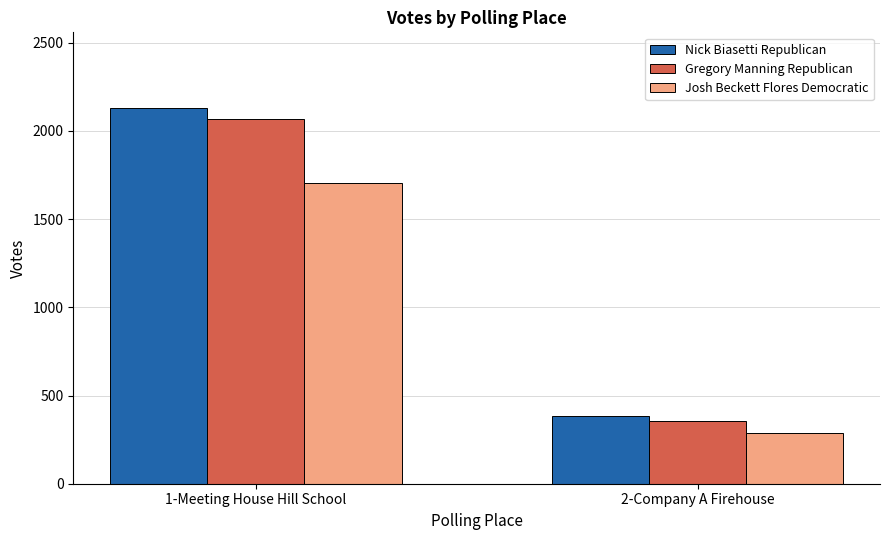

The value of Nick Biasetti Republican at 1-Meeting House Hill School is 1398. True or false?

False